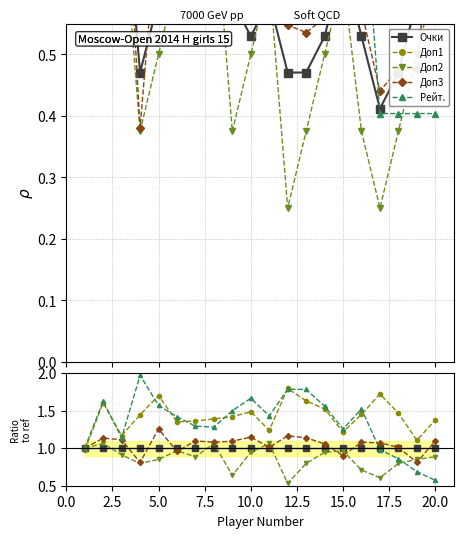

Which series has the largest range (max minus min)?

Рейт.